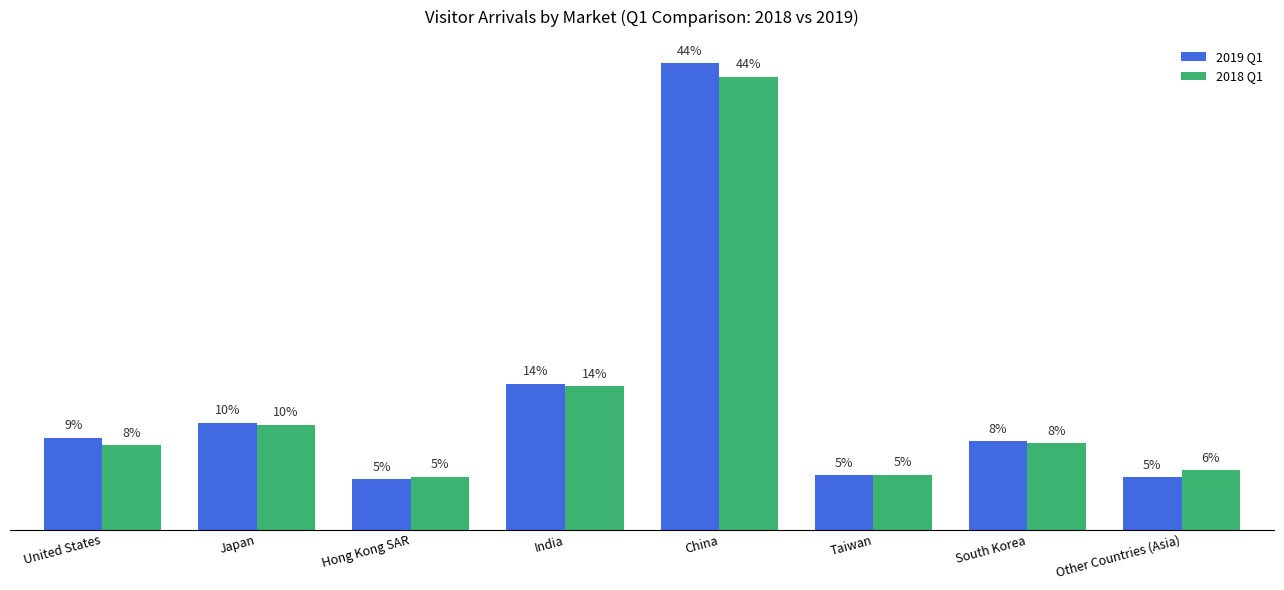

What are all the series names shown in the legend?

2019 Q1, 2018 Q1